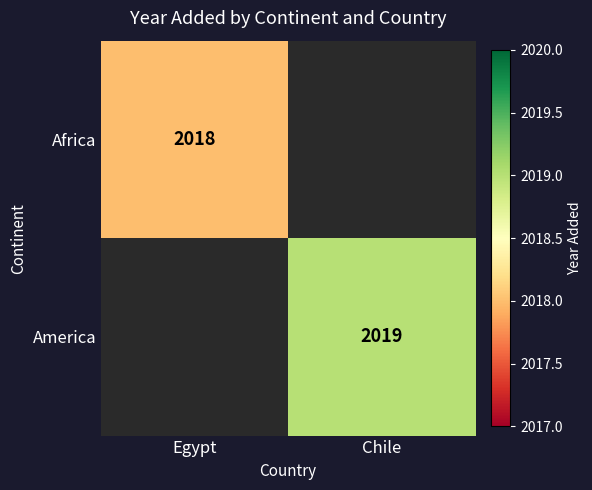

How many distinct data groups are displayed?

2